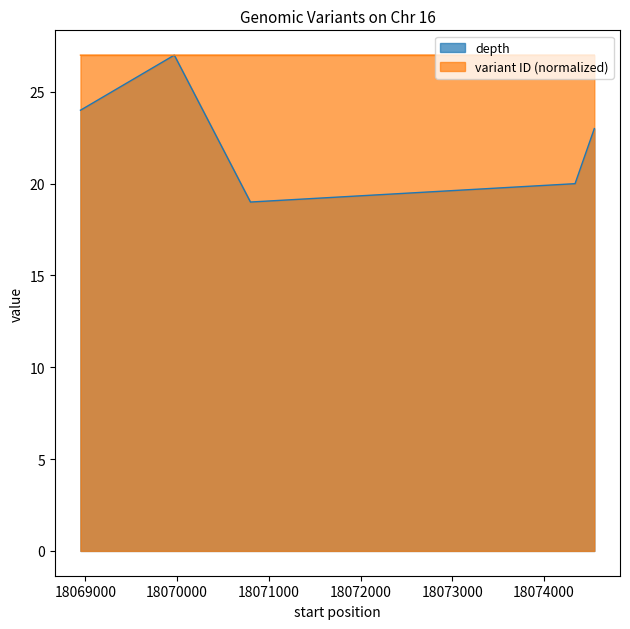

Which series has the largest total across all categories?

variant ID (normalized)